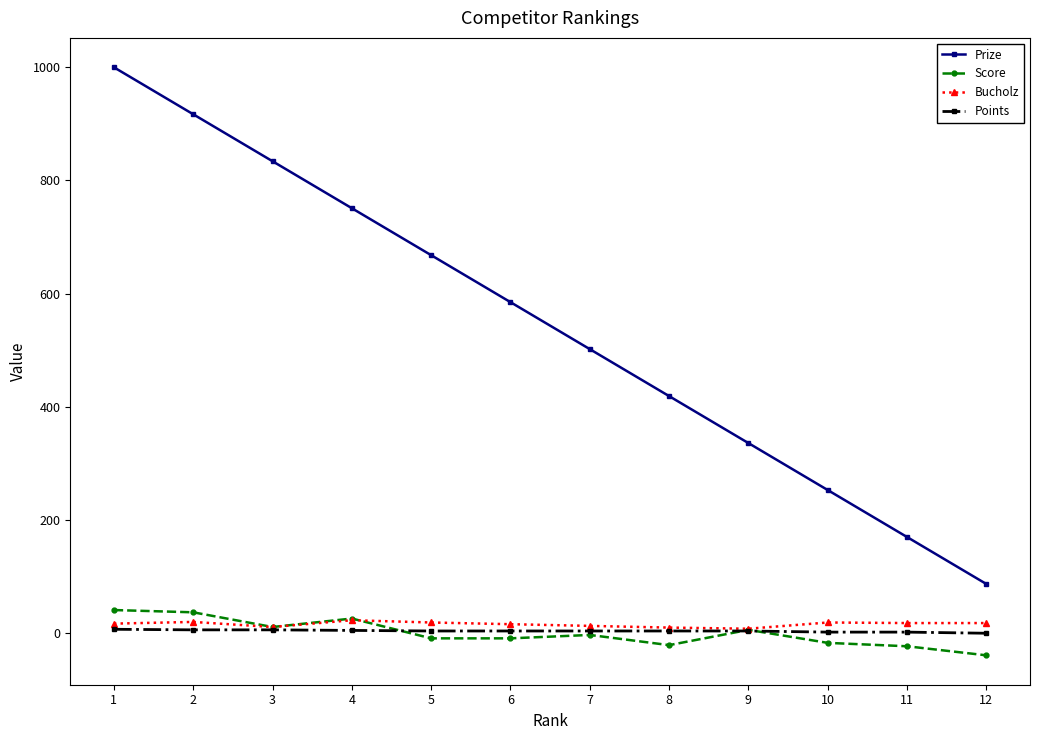

True or false: Score has more than 0 interior local peaks.

True